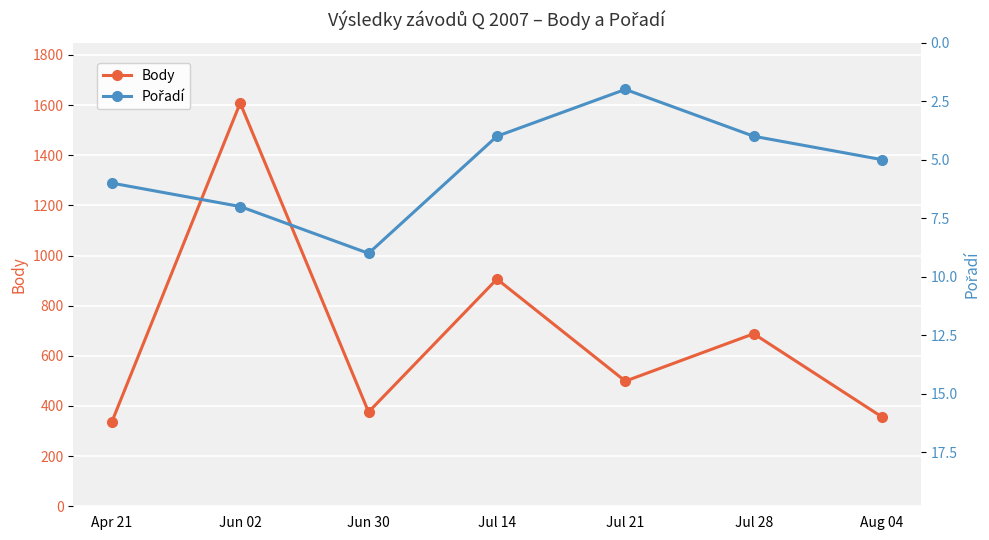

The value of Body at Aug 04 is 356. True or false?

True